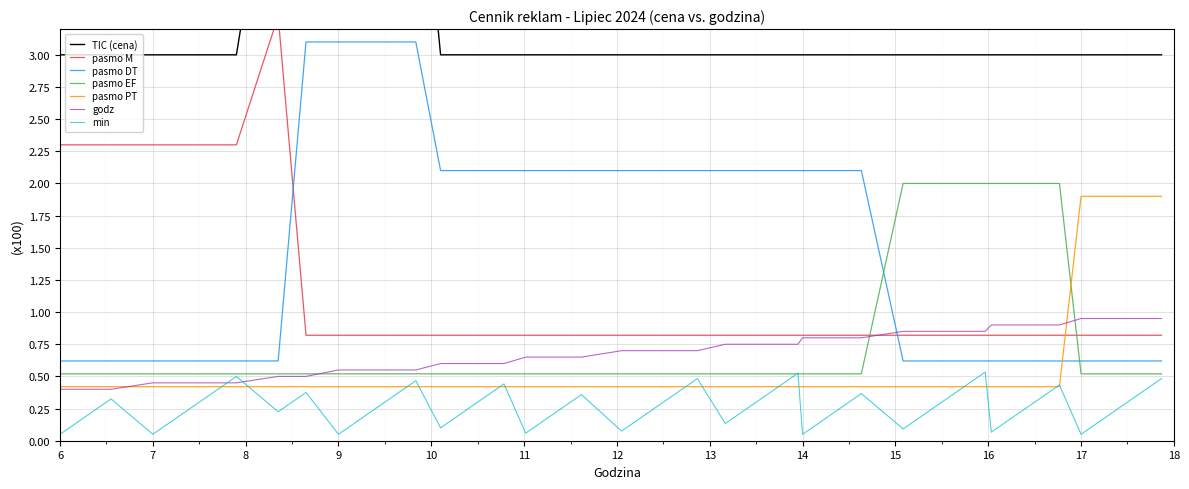

How many times do pasmo PT and pasmo EF cross each other?

1